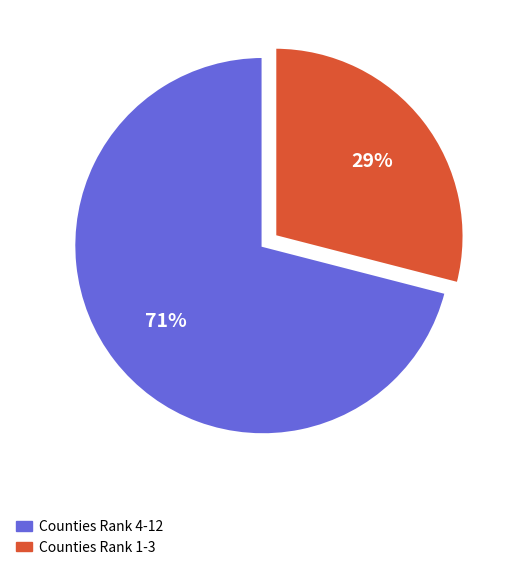

What percentage is the Counties Rank 1-3 slice, to the nearest percent?

29%